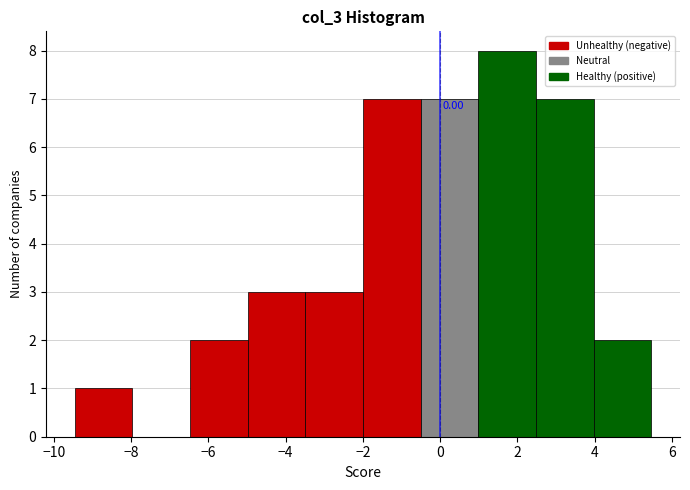

Over which range of the x-axis is the bar tallest?

1.0 to 2.4